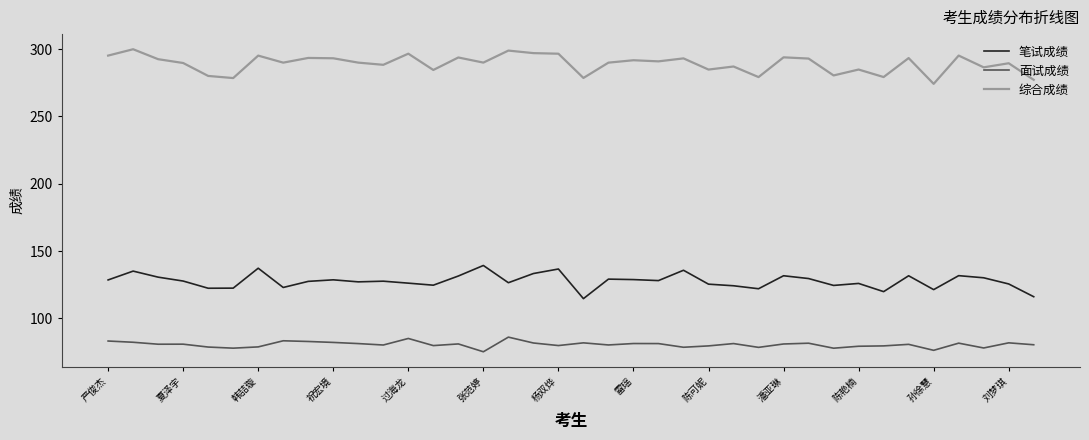

Which series has the largest total across all categories?

综合成绩